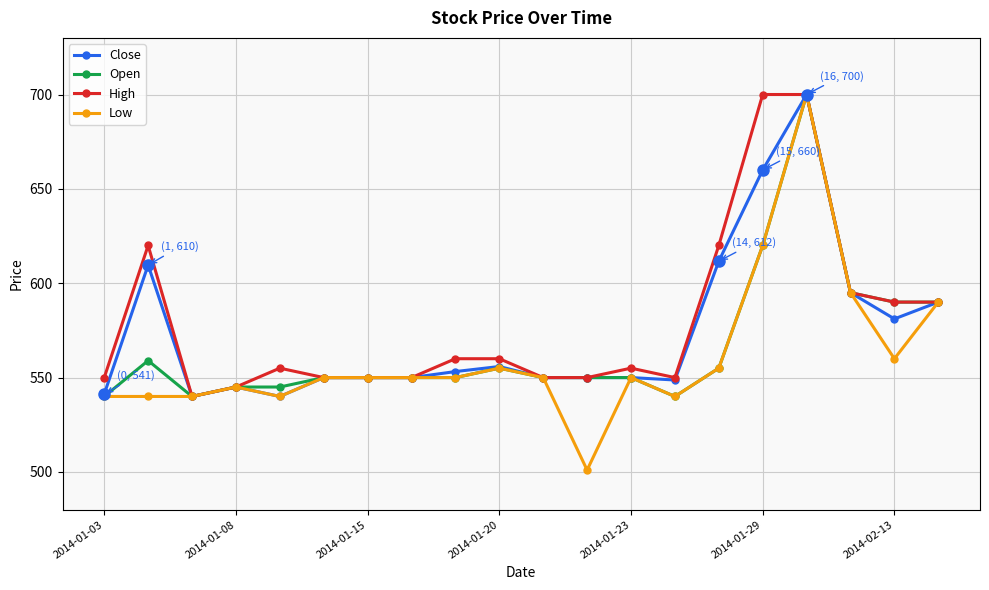

At how many categories does at least one series exceed 517?

20